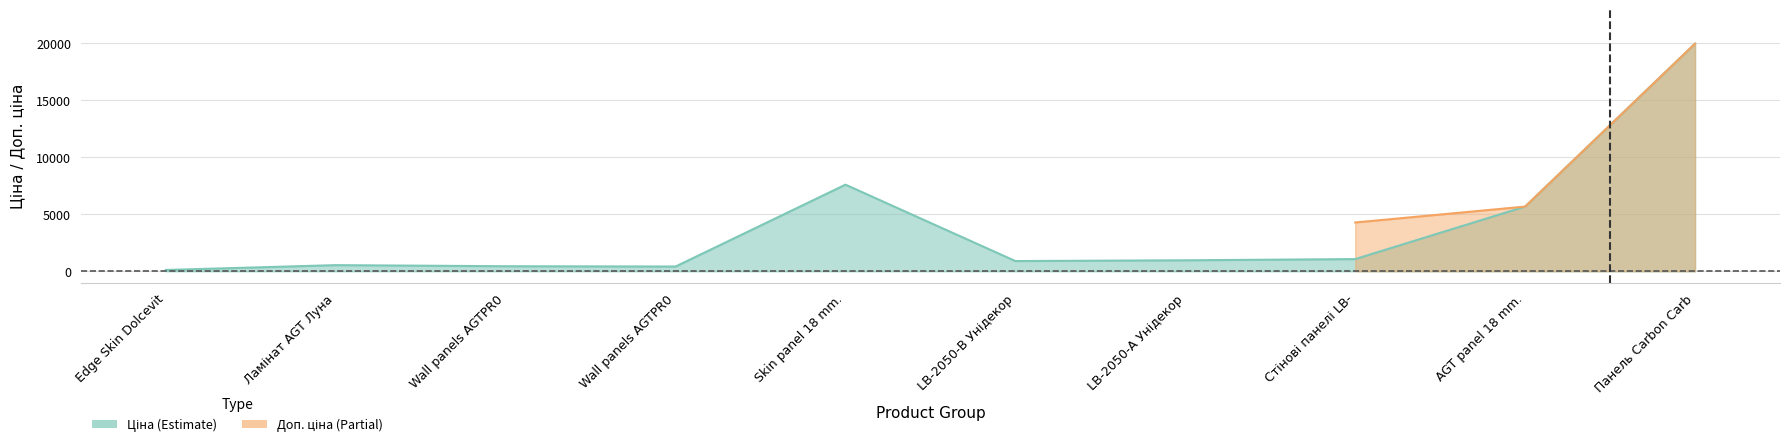

What is the smallest value displayed?

4.0